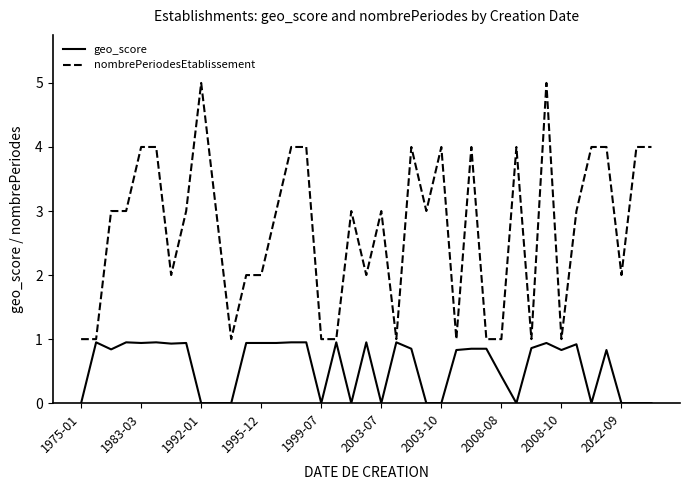

How many lines are shown in the chart?

2